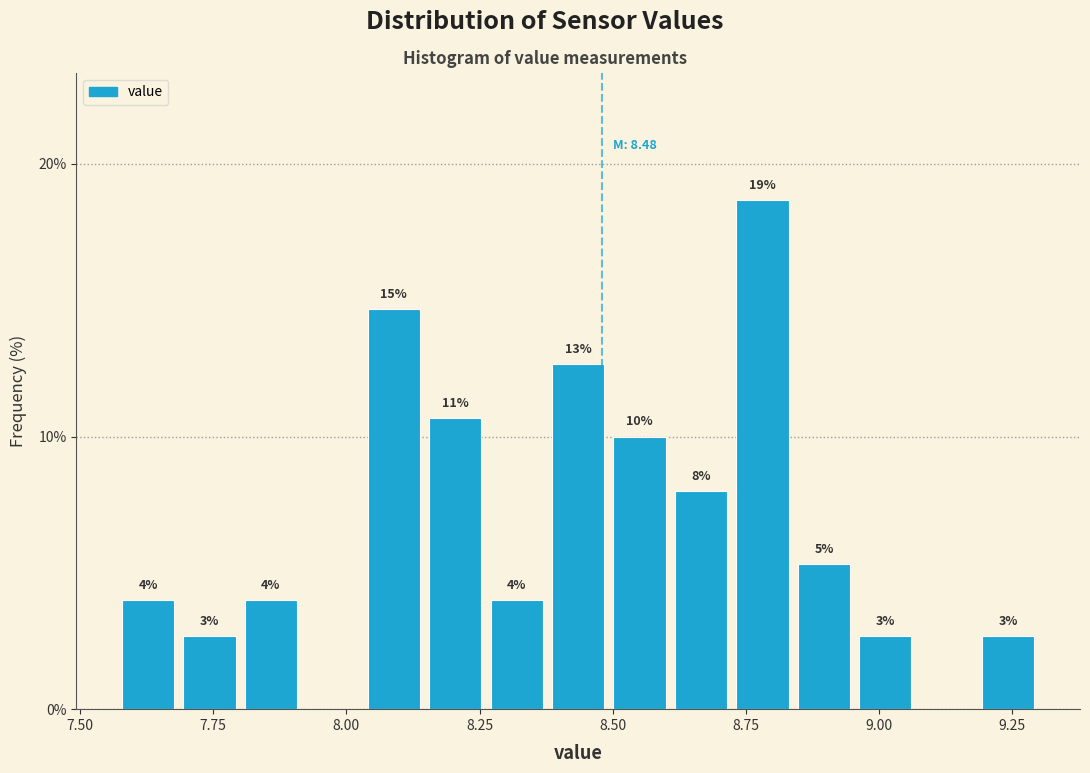

Around what value on the x-axis is the tallest bar? Give the approximate position of its centre, as read against the axis.

8.80